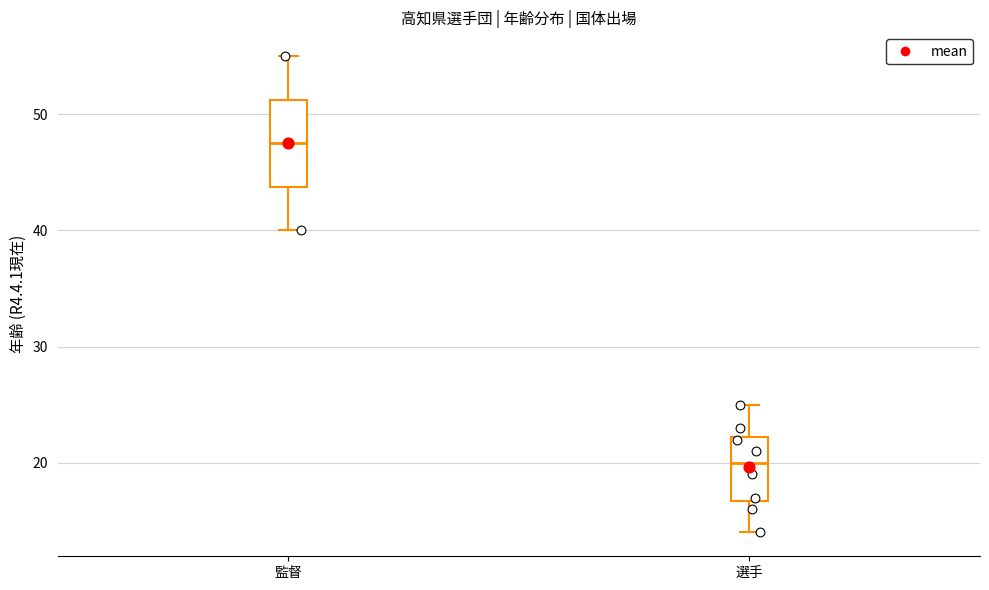

Reading left to right, transcribe this box plot: for each box, give where its median line is, the range the box spans, and where its two whiskers end, as read against the y-axis. The values are not printed on the chart, so give them approximately, as read against the axis.

監督: median 48, box 44 to 51, whiskers 40 to 55
選手: median 20, box 17 to 22, whiskers 14 to 25